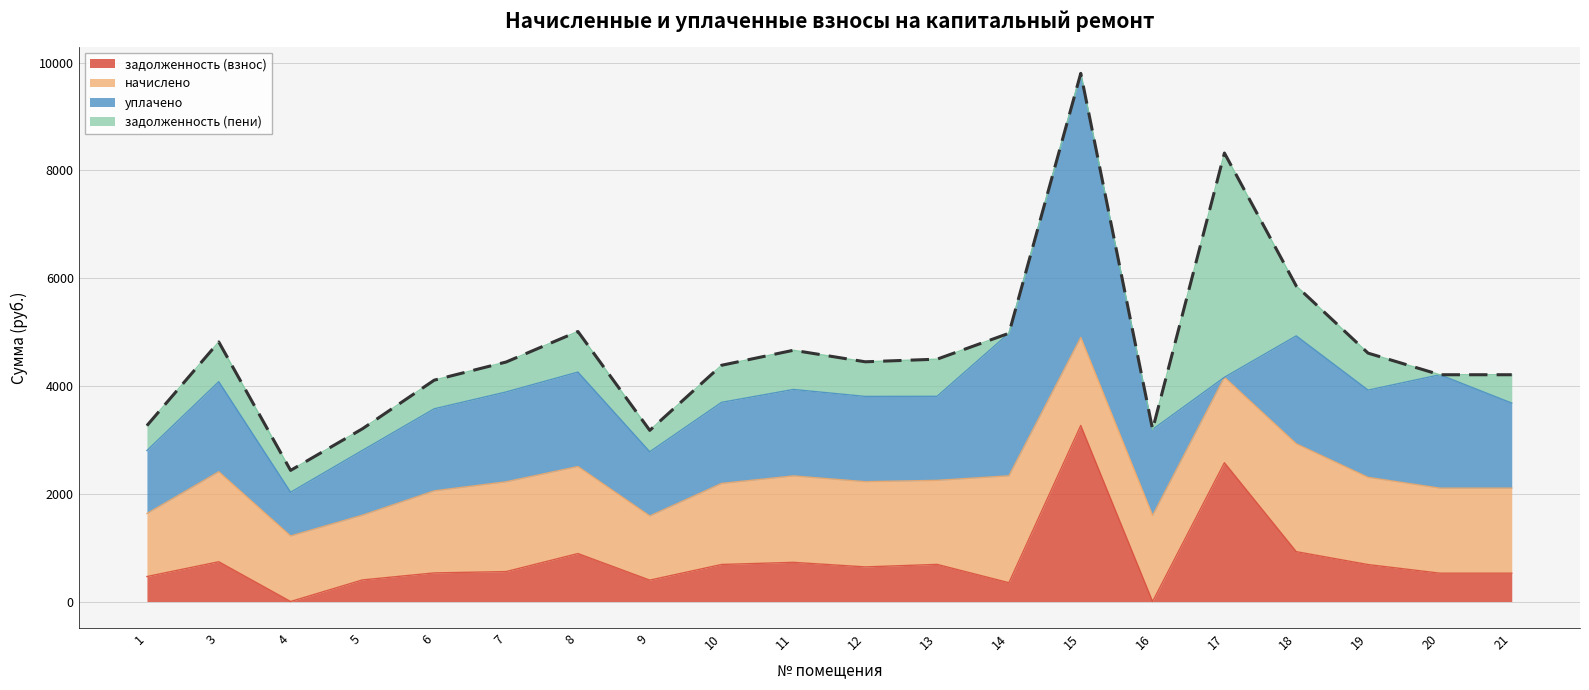

In задолженность (пени), how many points are higher than both neighbors (excluding endpoints)?

5